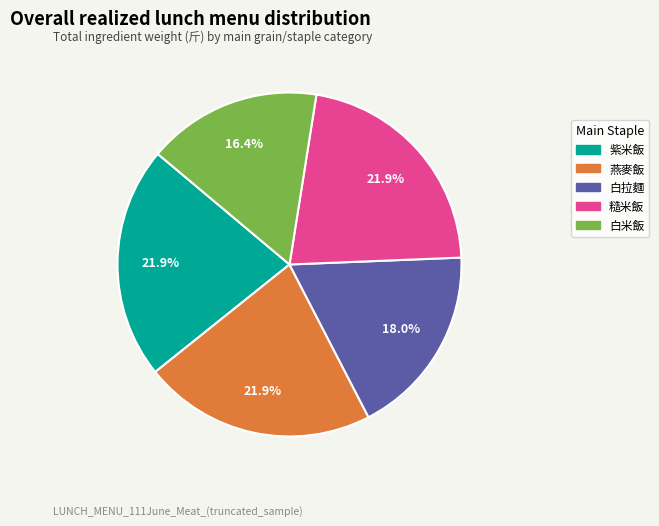

To the nearest percent, what is the difference between the largest and smallest slice percentages?

5%